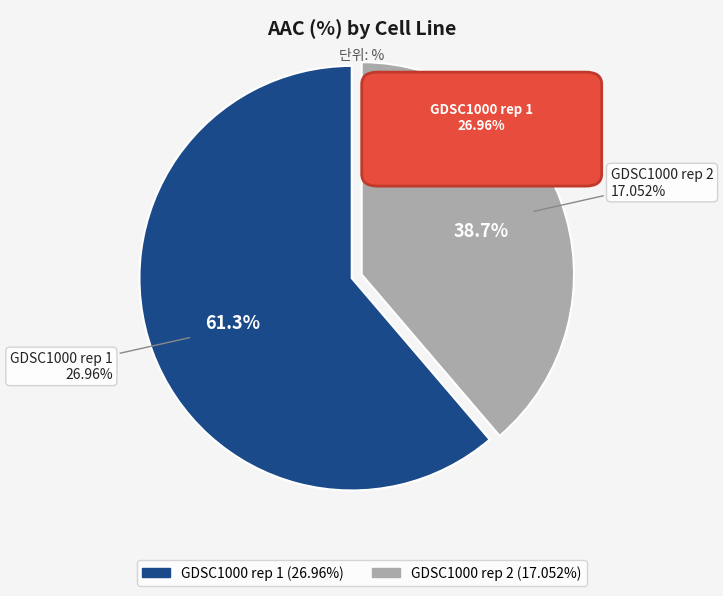

What is the change in value from GDSC1000 rep 1 to GDSC1000 rep 2?

-9.9